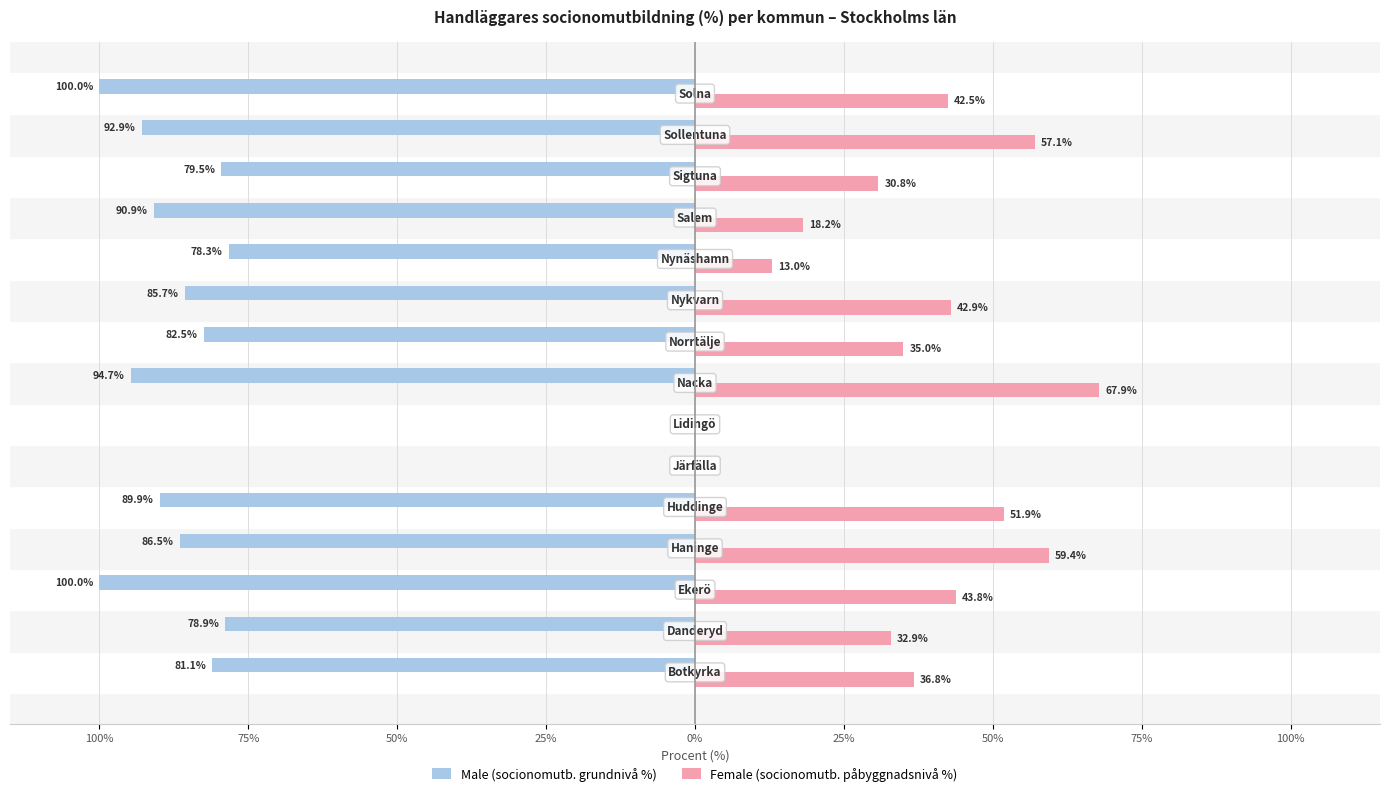

What are all the series names shown in the legend?

Male (socionomutb. grundnivå %), Female (socionomutb. påbyggnadsnivå %)